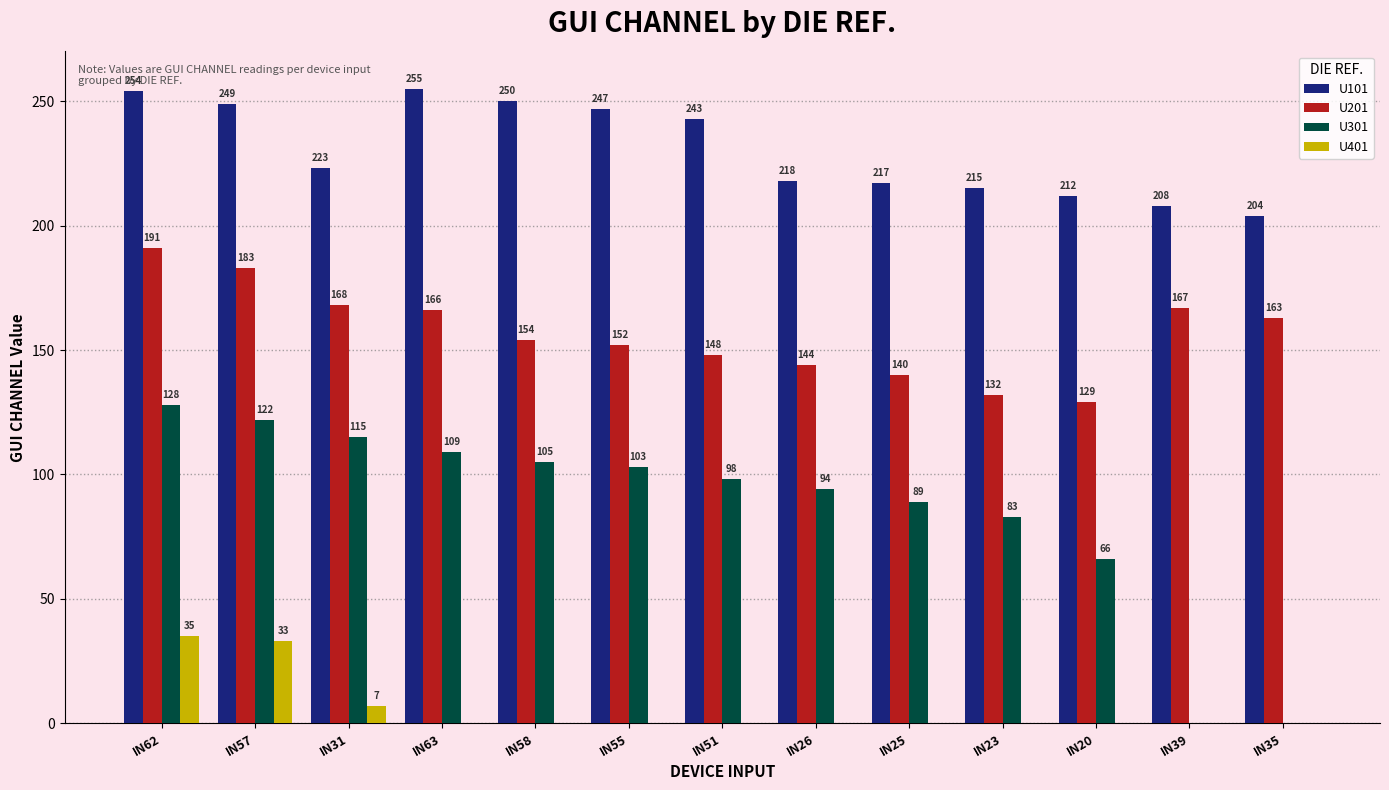

What is the sum of all U101 values?

2995